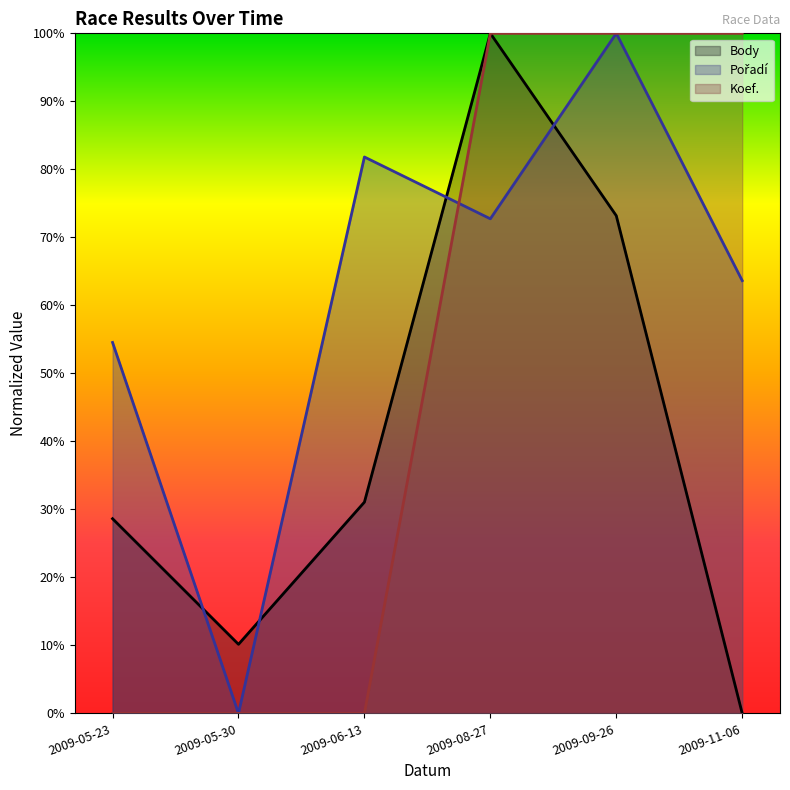

Which series has the largest range (max minus min)?

Body